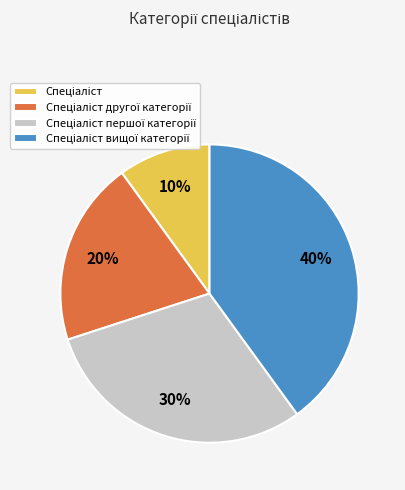

Does any single category account for the majority?

No